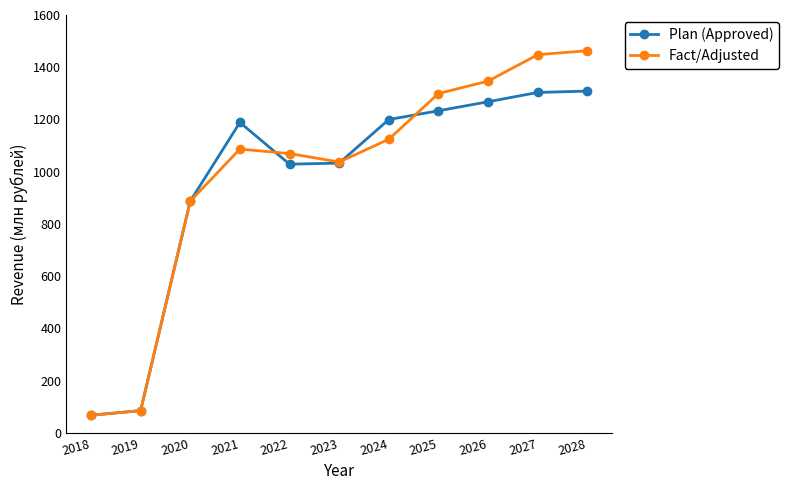

What is the value of the Fact/Adjusted point at the 3rd from the left?

886.9